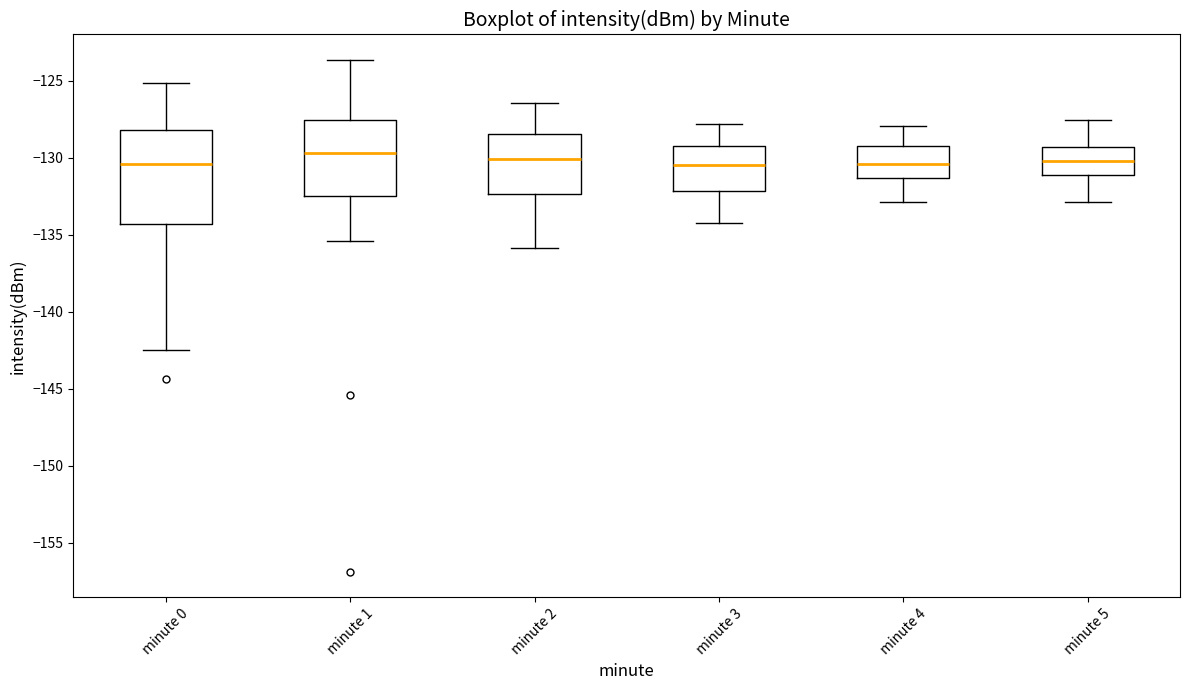

Comparing the boxes themselves (not the whiskers), which one is the tallest?

minute 0